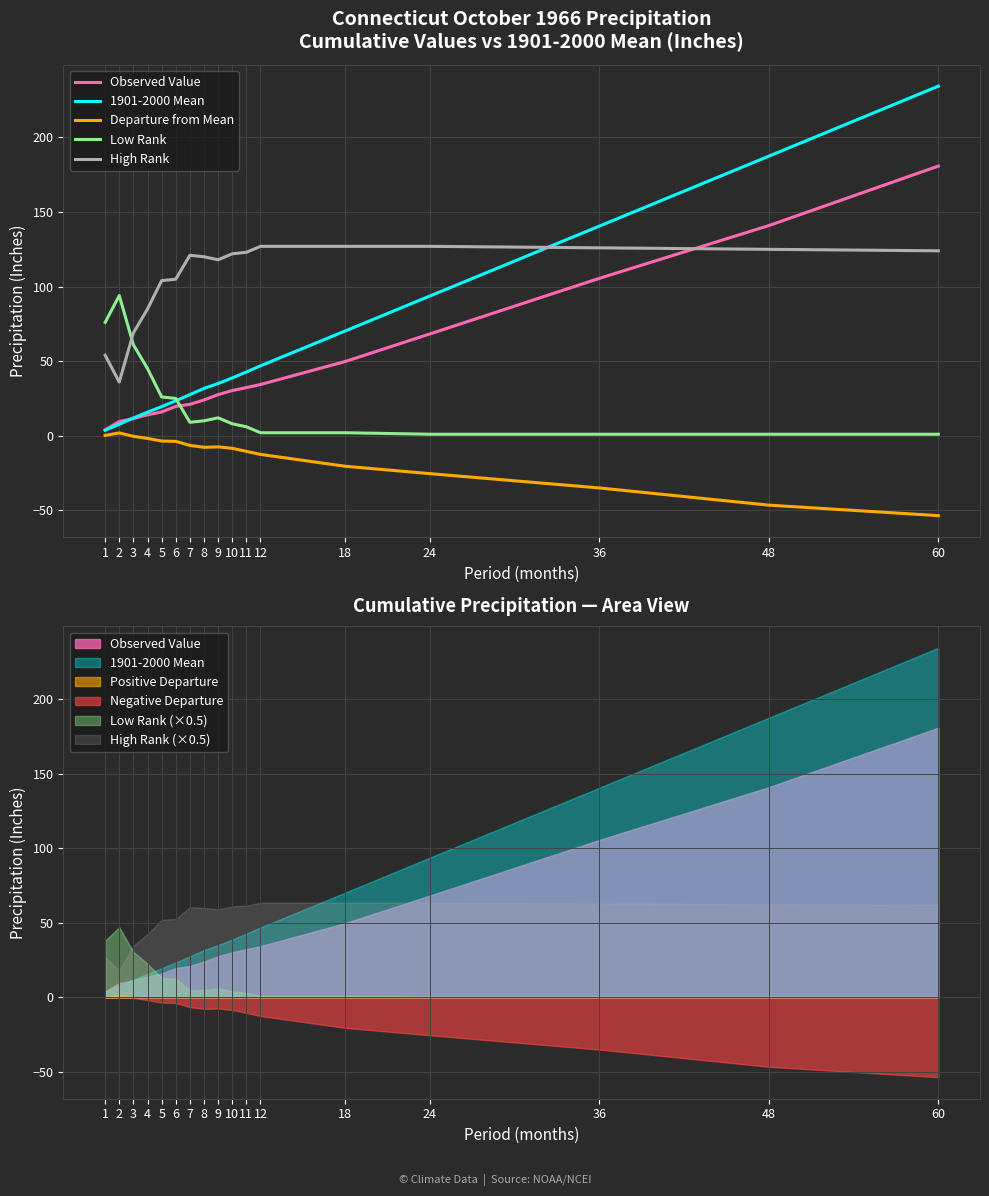

What is the average value of the Low Rank series?

22.4